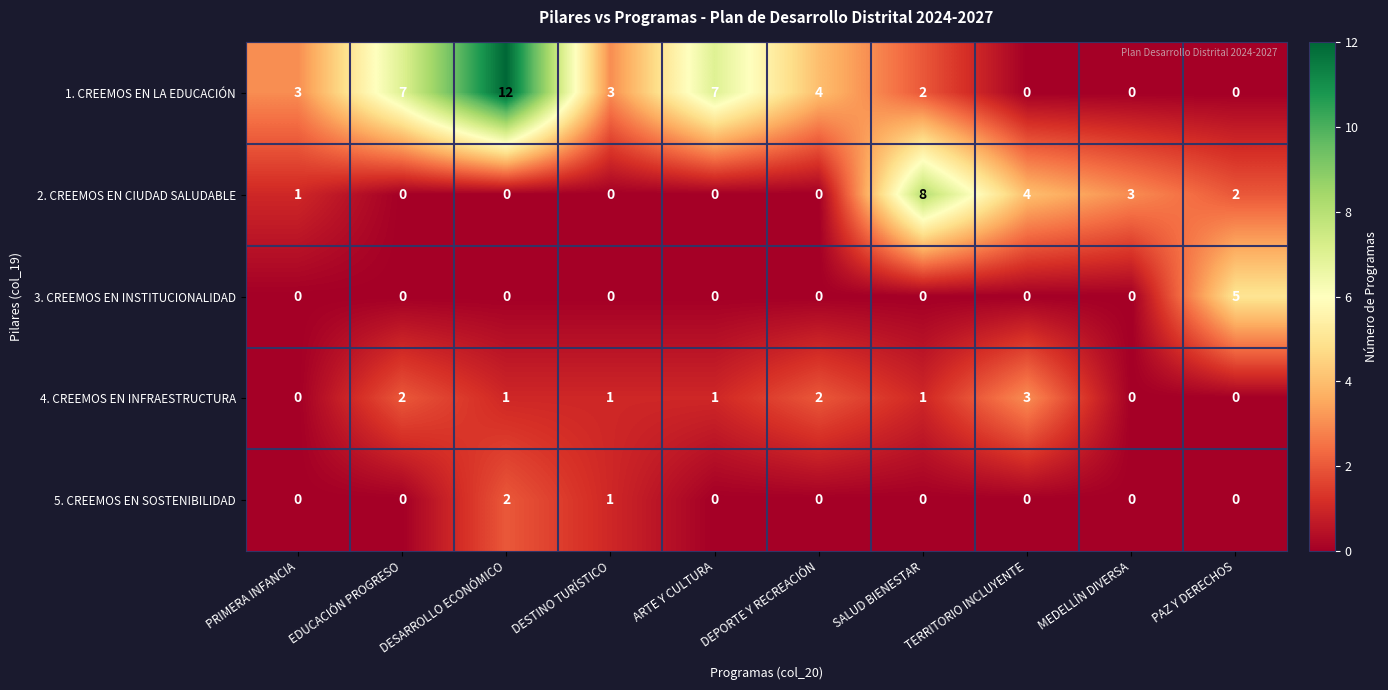

Is it true that 5. CREEMOS EN SOSTENIBILIDAD equals -1 at PAZ Y DERECHOS?

False